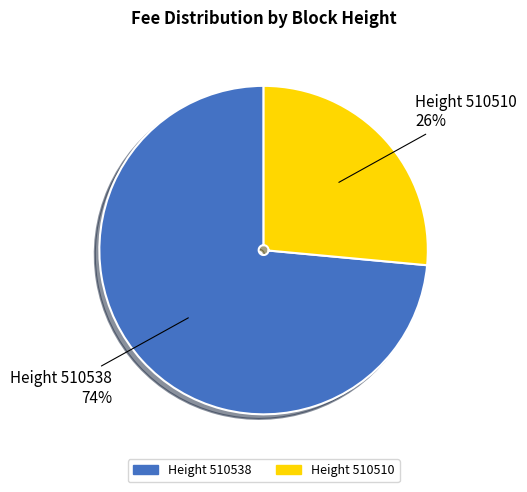

Is there any slice that represents more than half of the pie?

Yes